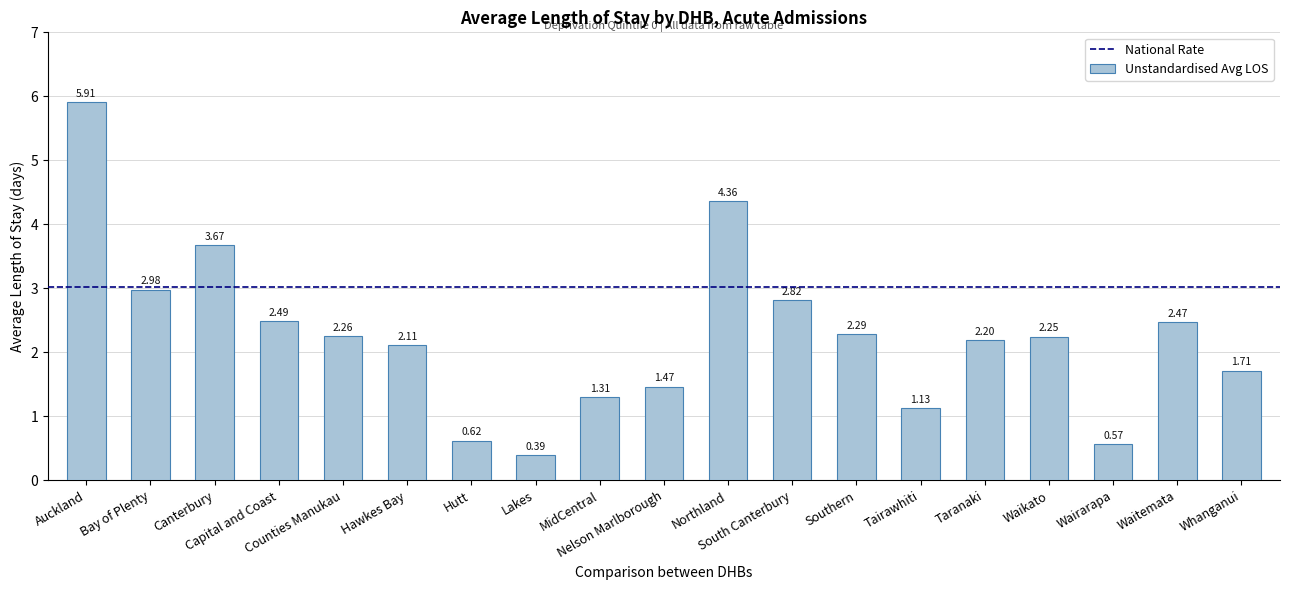

What is the difference between the second highest and minimum values?

4.0